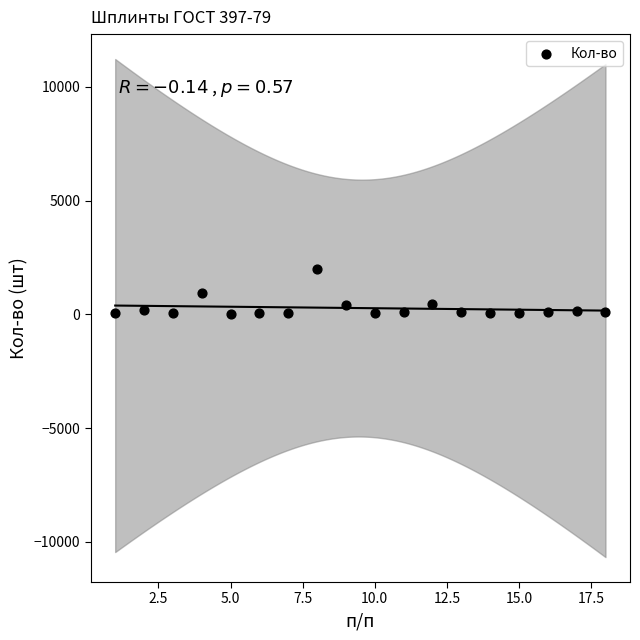

What is the range of Y values (max minus min)?

1978